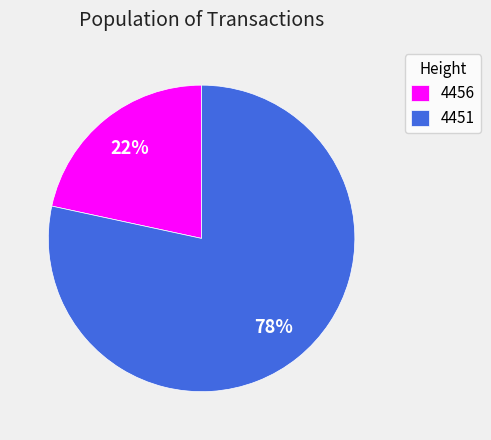

The 4456 slice represents 27% of the pie. True or false?

False